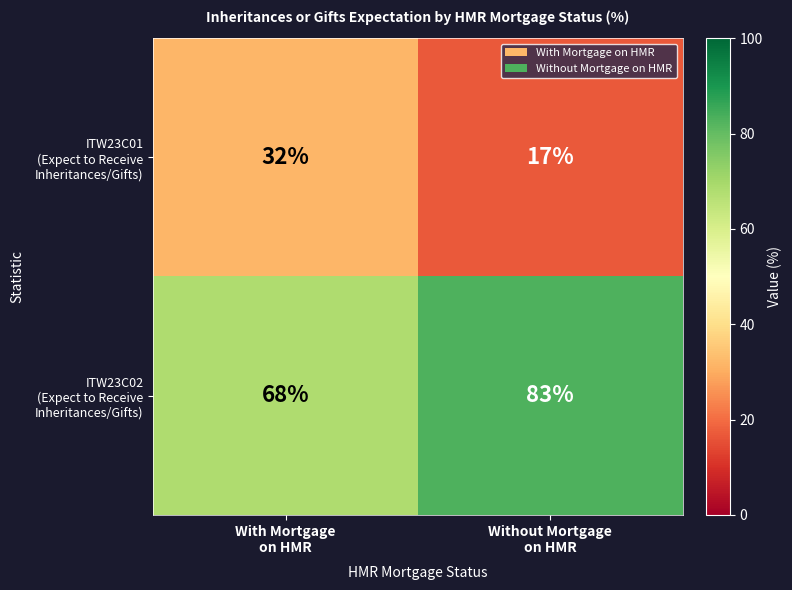

What is the maximum value shown in the chart?

83